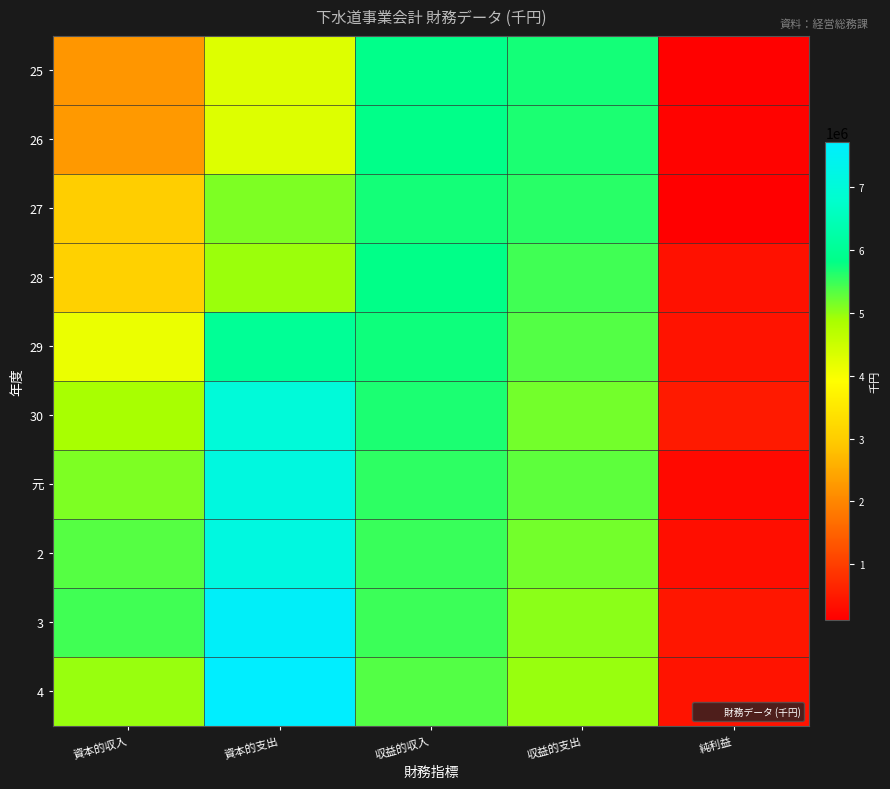

Which has a higher value, 純利益 or 資本的支出?

資本的支出